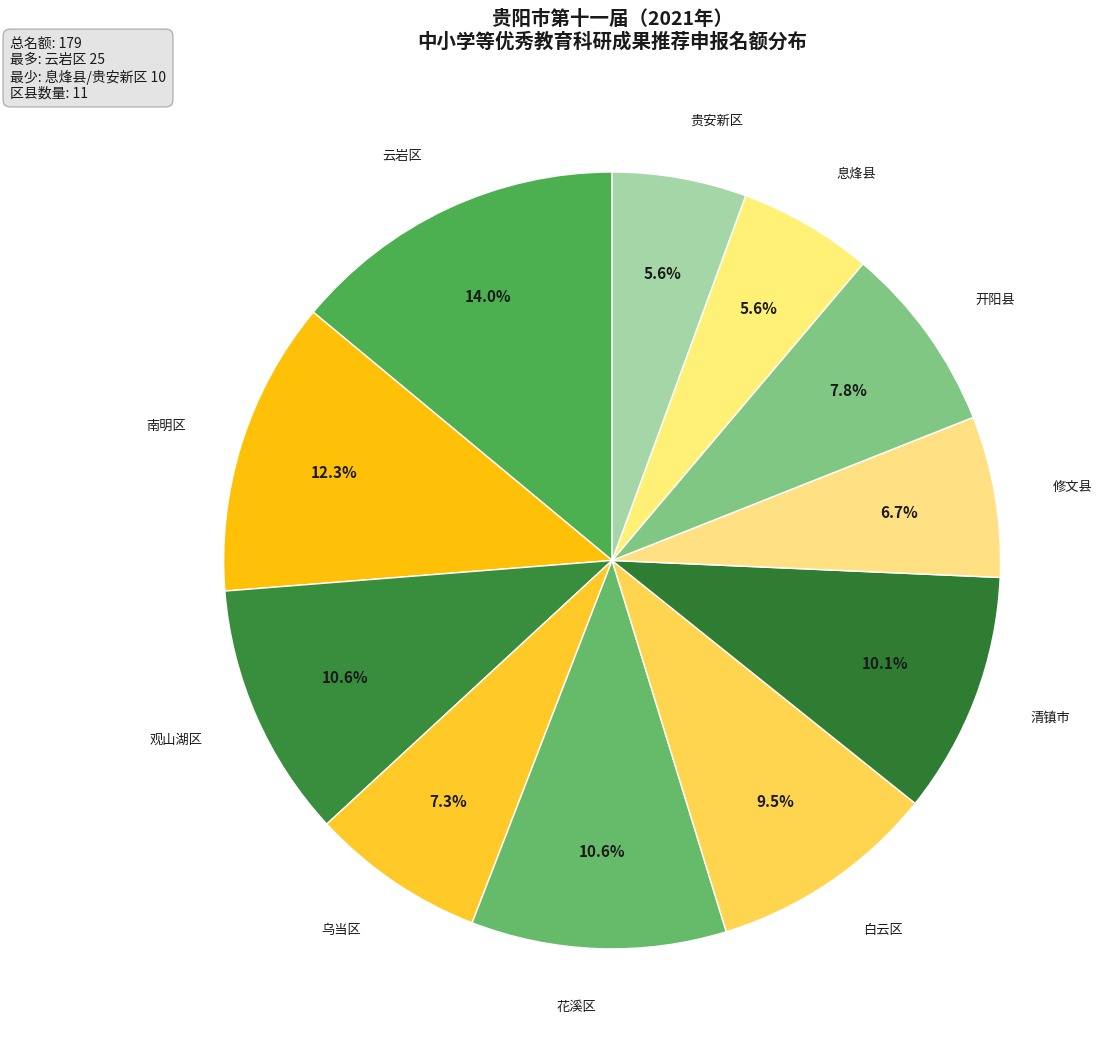

To the nearest percent, what is the average slice percentage?

9%